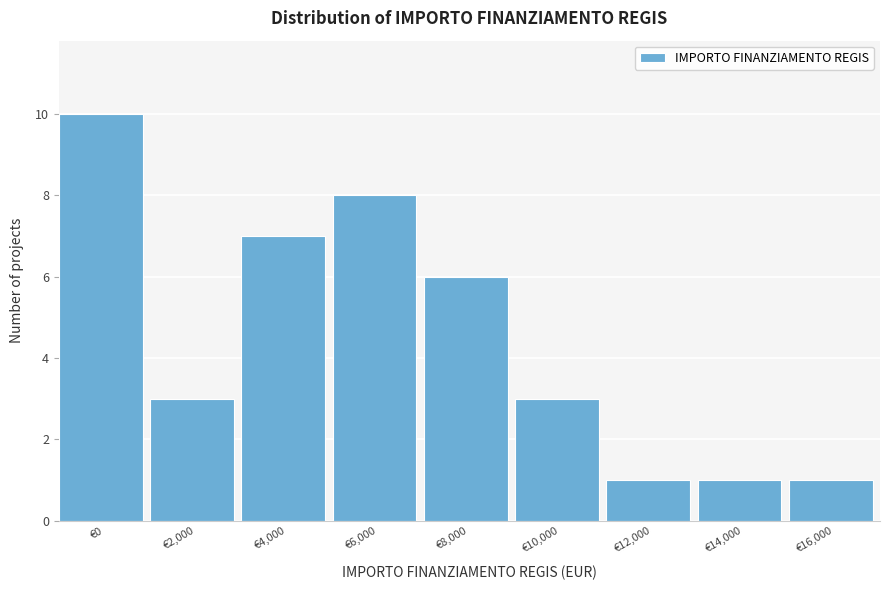

Reading left to right, what are all the values shown in this chart?

10	3	7	8	6	3	1	1	1